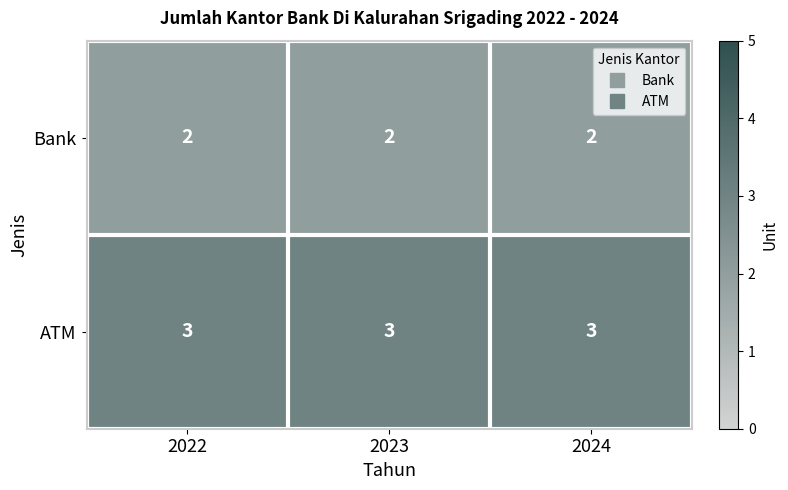

The value of Bank at 2024 is 2. True or false?

True